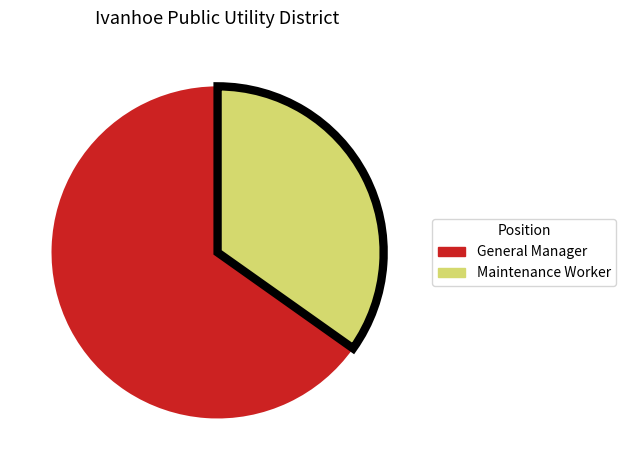

Do Maintenance Worker and General Manager together represent more than half of the pie?

Yes